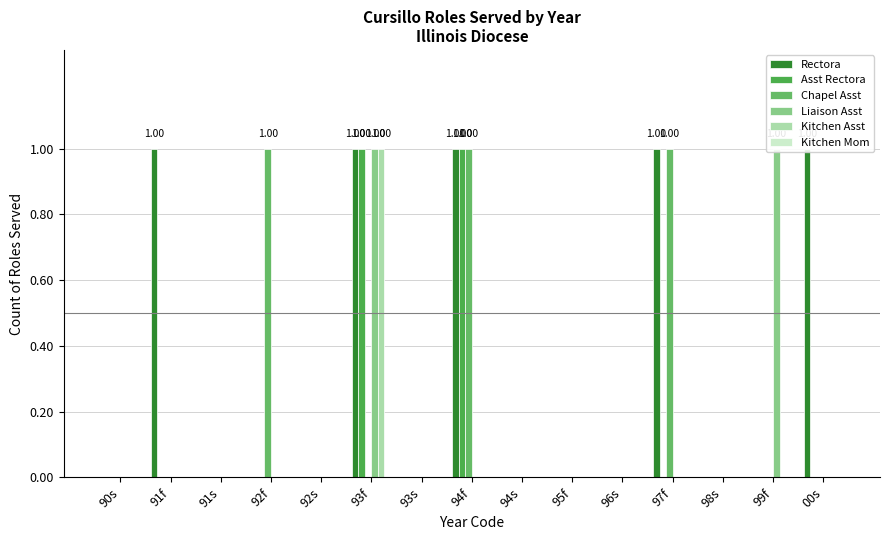

Count the number of data series in this chart.

6